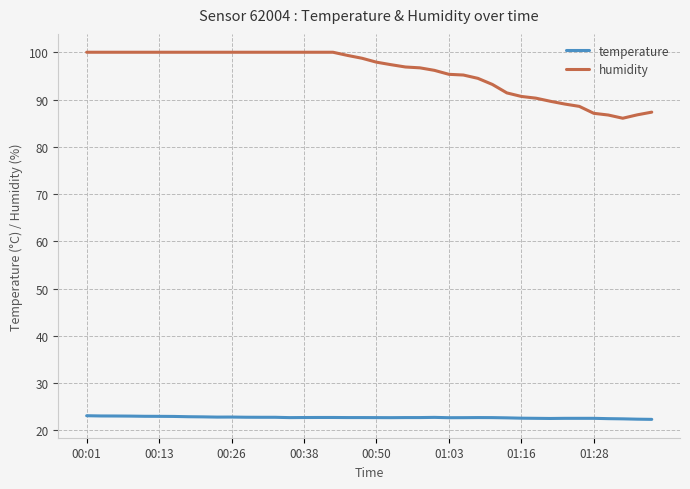

Does the chart display data point markers on the line(s)?

No